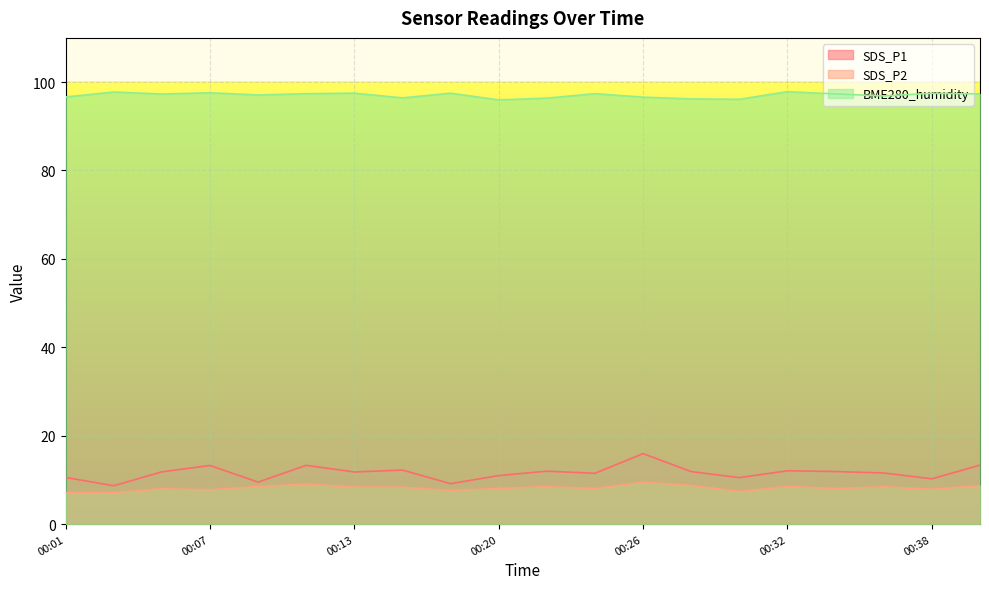

Rank the categories by SDS_P1 value from highest to lowest.

00:26, 00:40, 00:11, 00:07, 00:15, 00:32, 00:22, 00:34, 00:28, 00:05, 00:13, 00:36, 00:24, 00:20, 00:01, 00:30, 00:38, 00:09, 00:18, 00:03